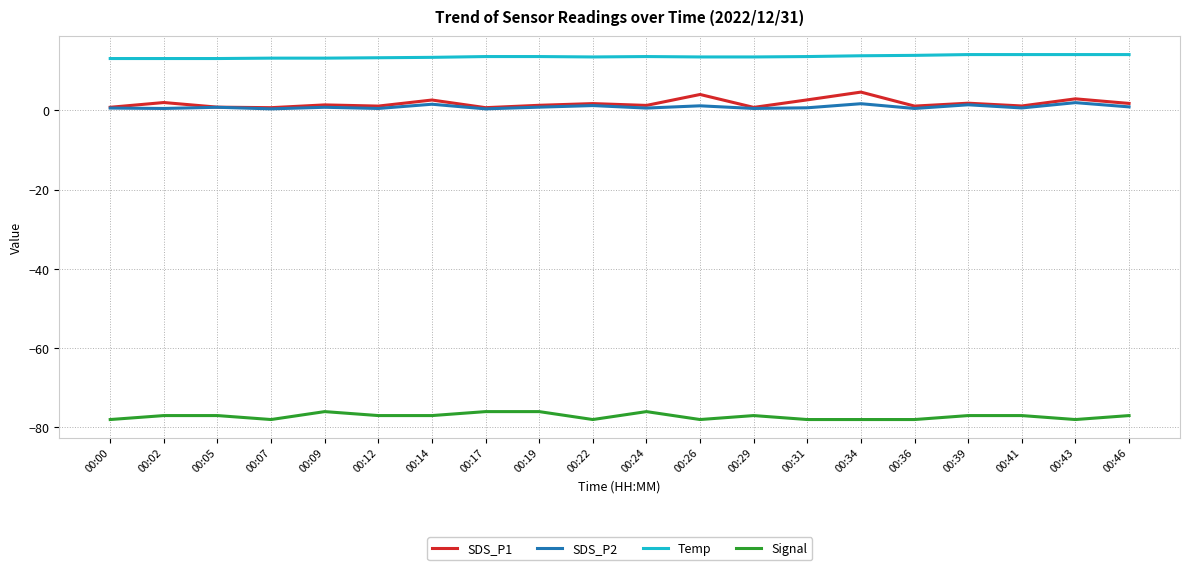

Is this an area chart (filled region under the line)?

No